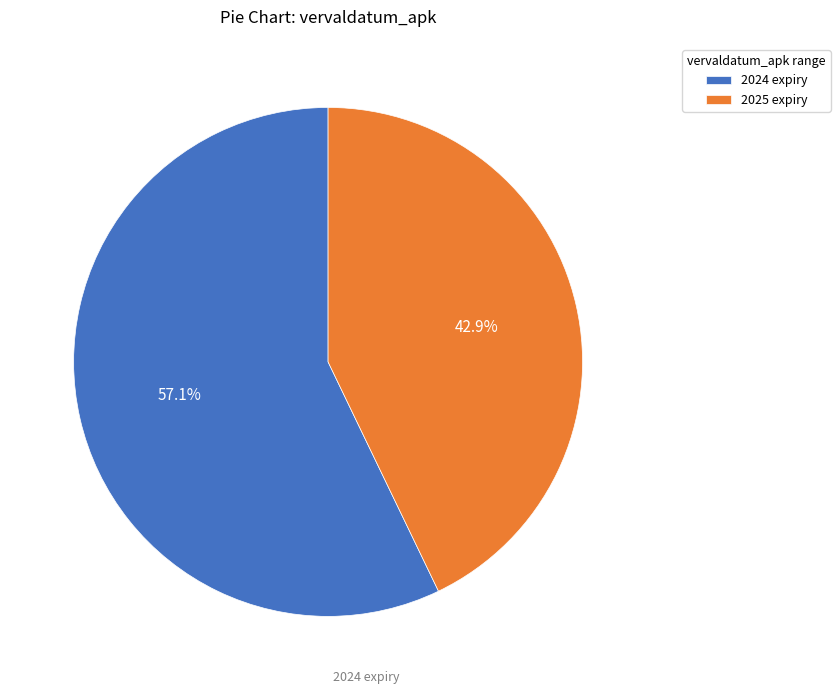

How much of the chart is everything except 2024 expiry?

42.9%